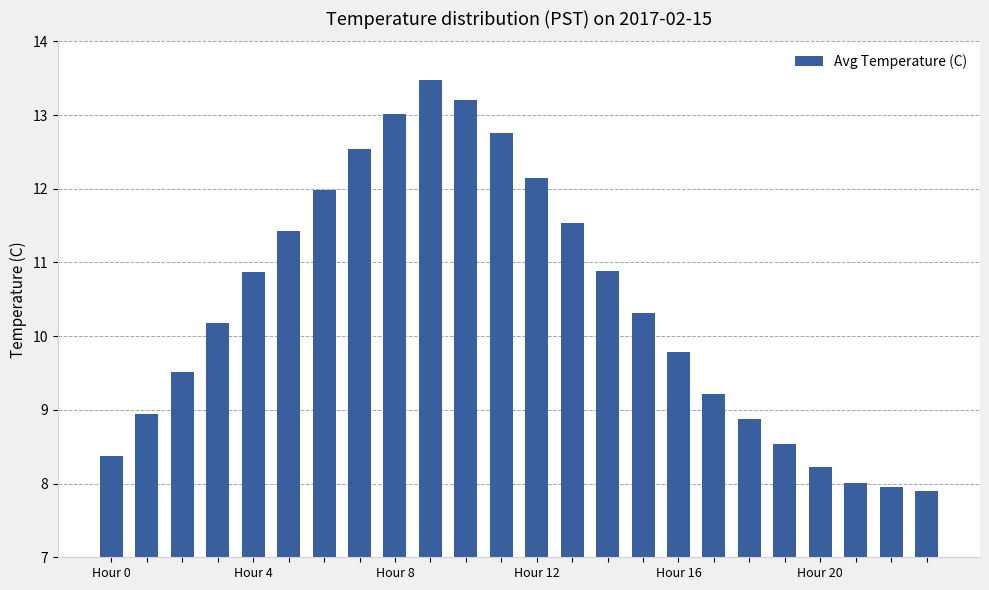

What is the minimum value shown in the chart?

7.9